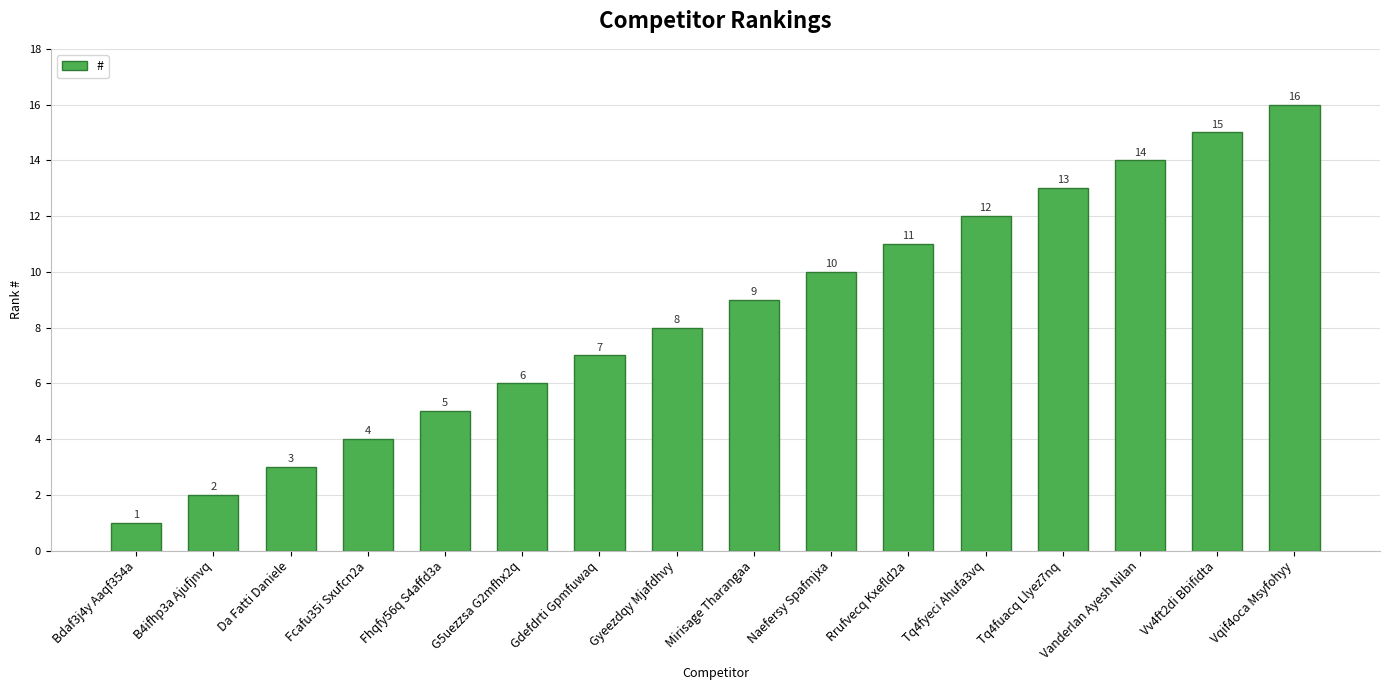

What is the sum of all values?

136